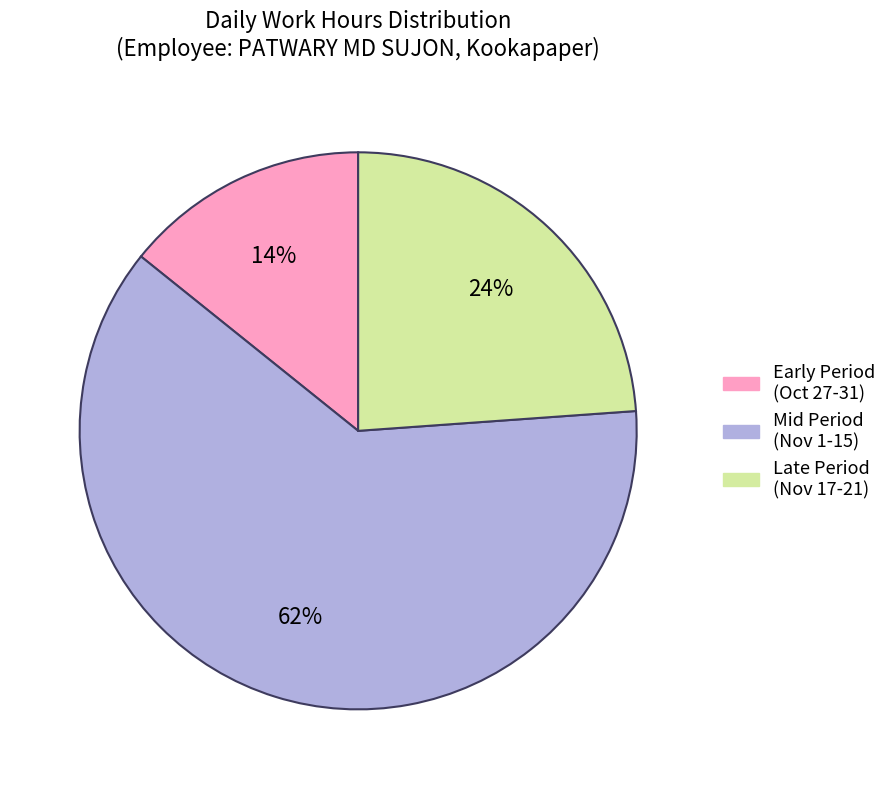

Combined, do Late Period (Nov 17-21) and Mid Period (Nov 1-15) account for over 50%?

Yes